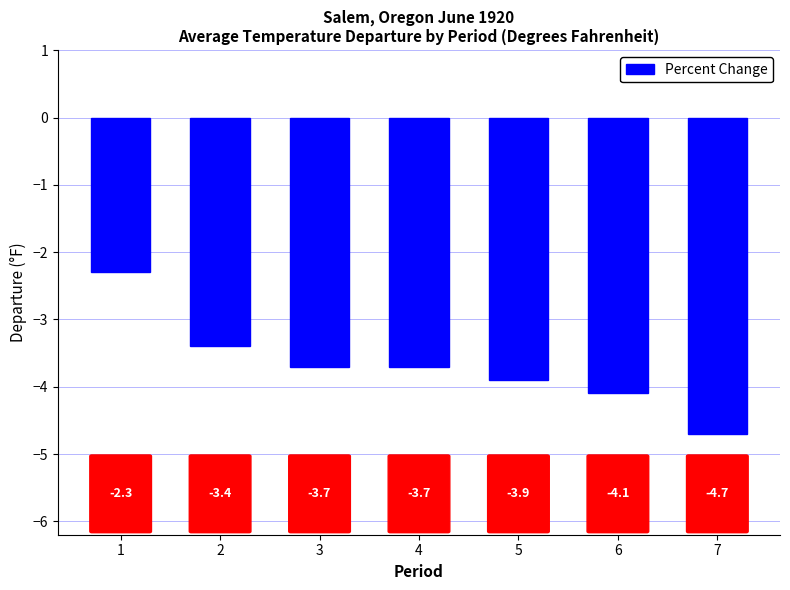

Which category has the highest value across all series?

1